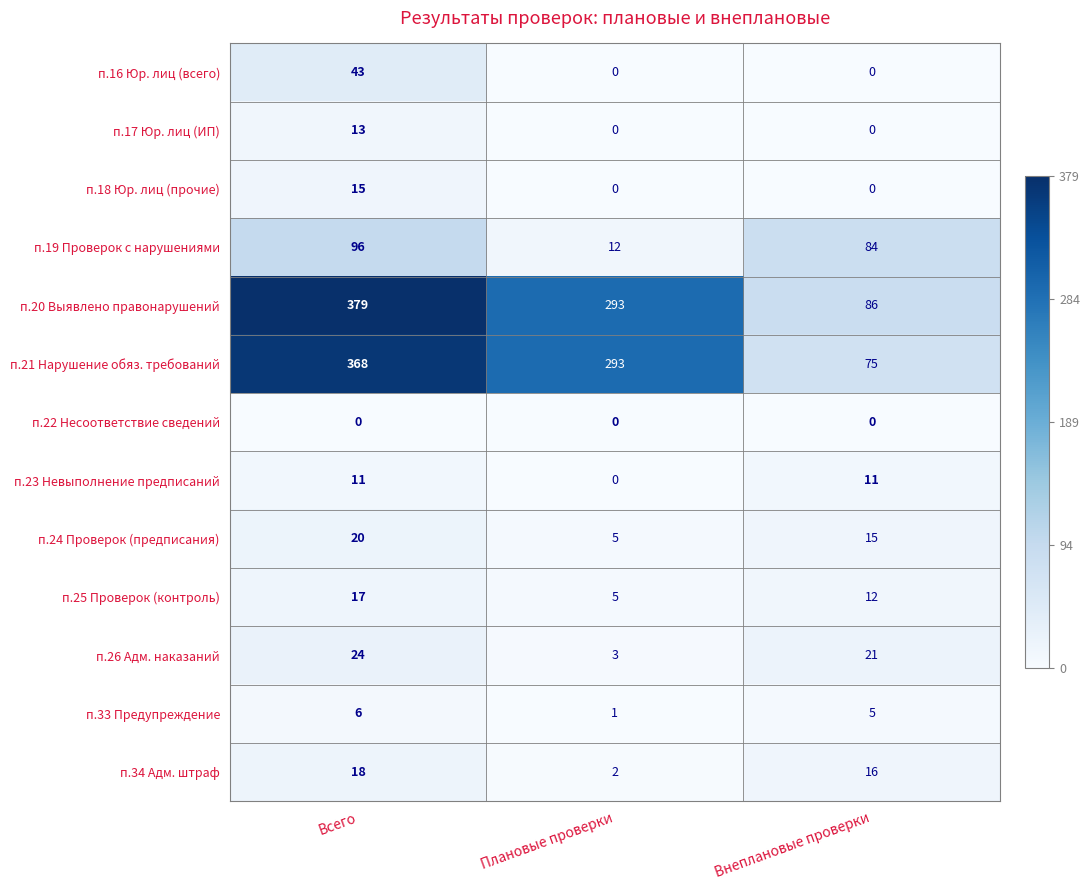

List the series in order of their peak value, highest first.

п.20 Выявлено правонарушений, п.21 Нарушение обяз. требований, п.19 Проверок с нарушениями, п.16 Юр. лиц (всего), п.26 Адм. наказаний, п.24 Проверок (предписания), п.34 Адм. штраф, п.25 Проверок (контроль), п.18 Юр. лиц (прочие), п.17 Юр. лиц (ИП), п.23 Невыполнение предписаний, п.33 Предупреждение, п.22 Несоответствие сведений